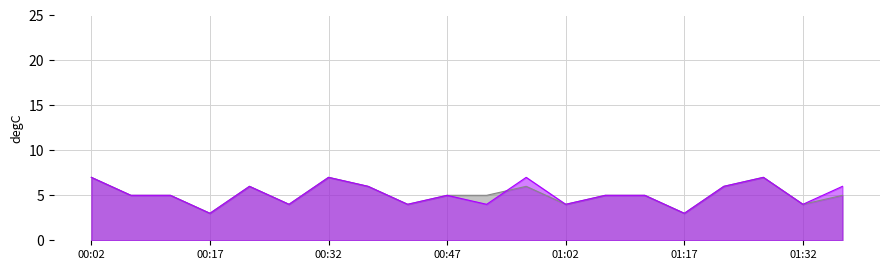

What value does the P2 series have at 01:17?

3